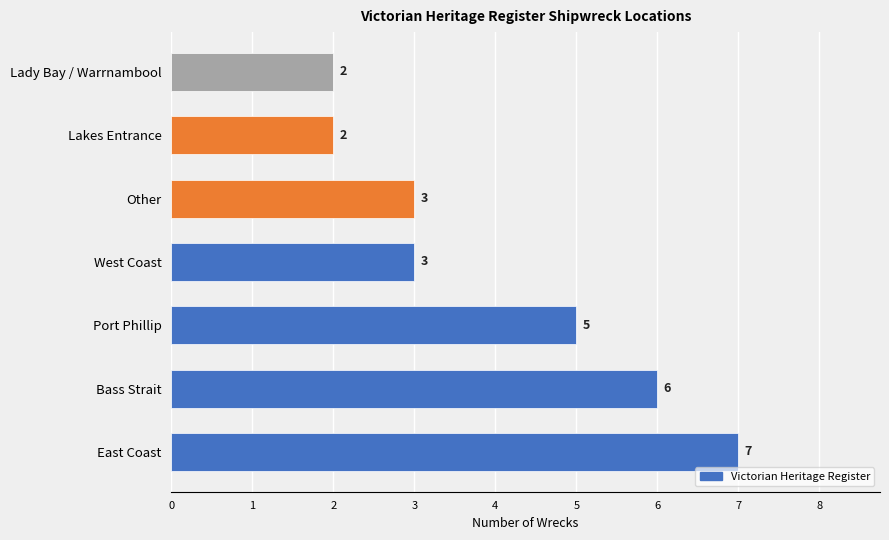

How many values are between 2 and 6?

6